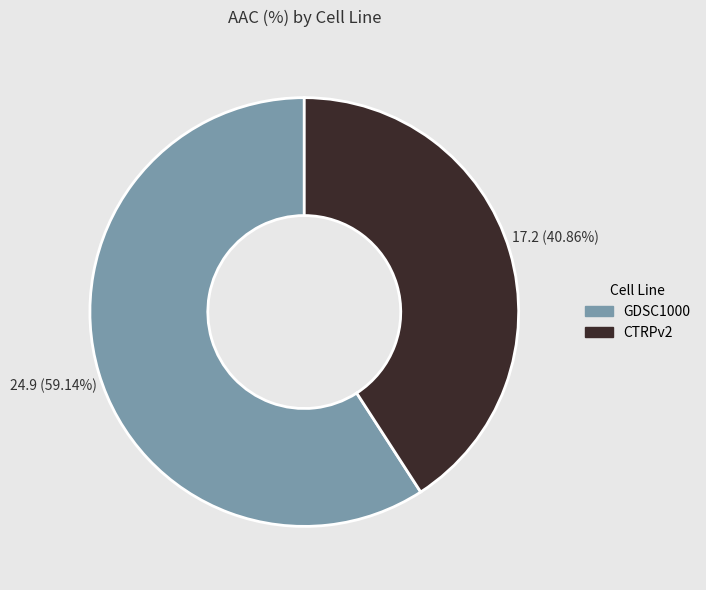

Rank the categories by value from lowest to highest.

CTRPv2, GDSC1000